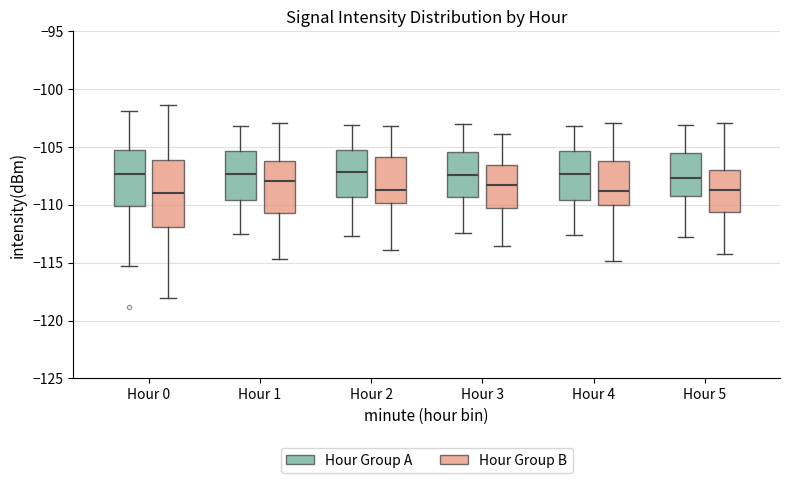

Where does the median line of the box for Hour 3 (Hour Group A) sit on the y-axis? The values are not printed on the chart, so give them approximately, as read against the axis.

-107.5